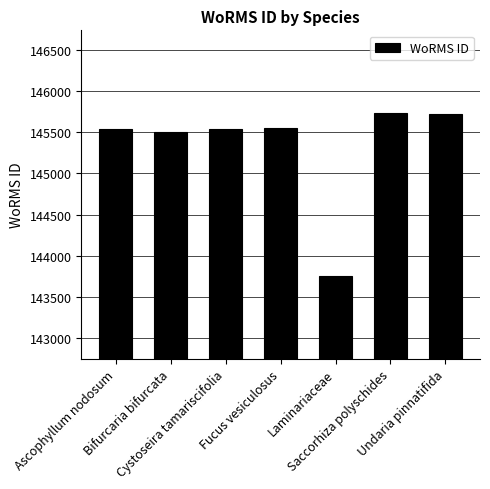

What is the label of the 7th bar from the left?

Undaria pinnatifida